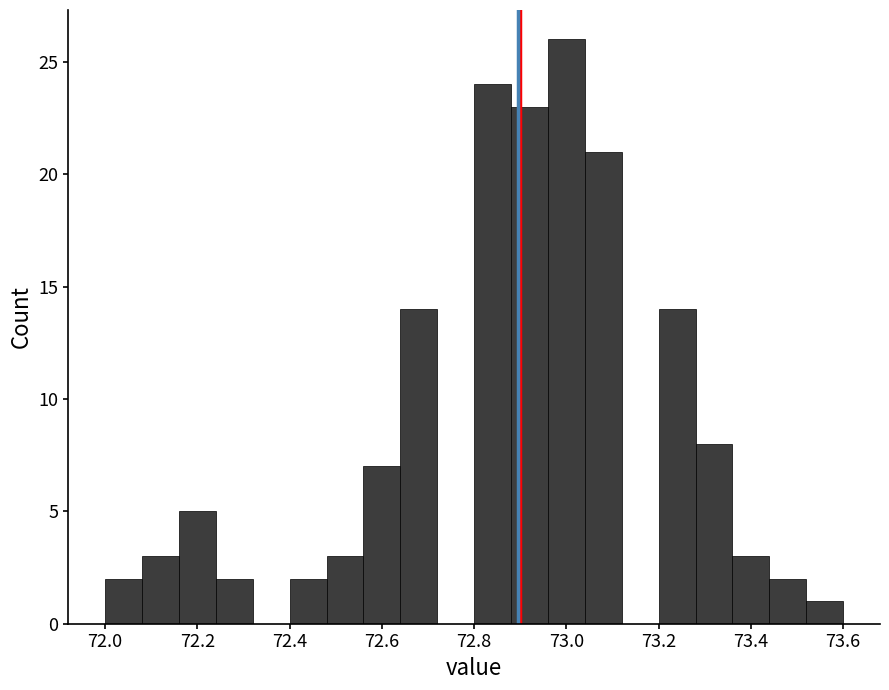

Reading left to right, transcribe this chart: for each bar, give the range it covers on the x-axis and its height. The values are not printed on the chart, so give them approximately, as read against the axis.

72.00 to 72.08: 2
72.08 to 72.16: 3
72.16 to 72.24: 5
72.24 to 72.32: 2
72.32 to 72.40: 0
72.40 to 72.48: 2
72.48 to 72.56: 3
72.56 to 72.64: 7
72.64 to 72.72: 14
72.72 to 72.80: 0
72.80 to 72.88: 24
72.88 to 72.96: 23
72.96 to 73.04: 26
73.04 to 73.12: 21
73.12 to 73.20: 0
73.20 to 73.28: 14
73.28 to 73.36: 8
73.36 to 73.44: 3
73.44 to 73.52: 2
73.52 to 73.60: 1